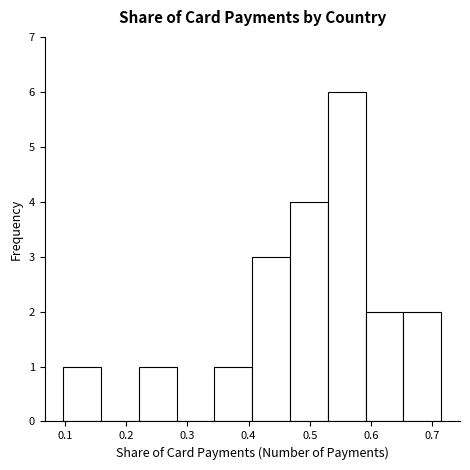

Reading left to right, transcribe this chart: for each bar, give the range it covers on the x-axis and its height. Neither the bar edges nor the heights are printed on the chart, so give them approximately, as read against the axes.

0.10 to 0.16: 1
0.16 to 0.22: 0
0.22 to 0.28: 1
0.28 to 0.34: 0
0.34 to 0.41: 1
0.41 to 0.47: 3
0.47 to 0.53: 4
0.53 to 0.59: 6
0.59 to 0.65: 2
0.65 to 0.71: 2